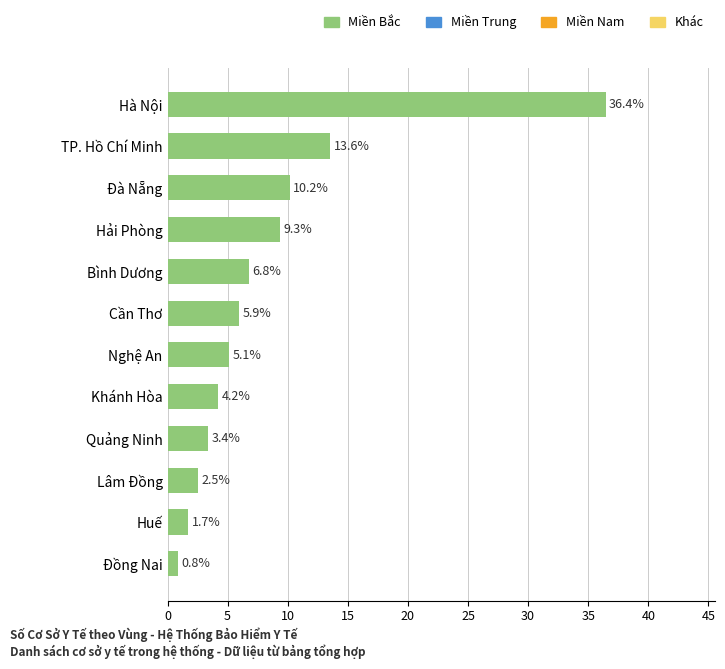

At which label is the value closest to 18?

TP. Hồ Chí Minh